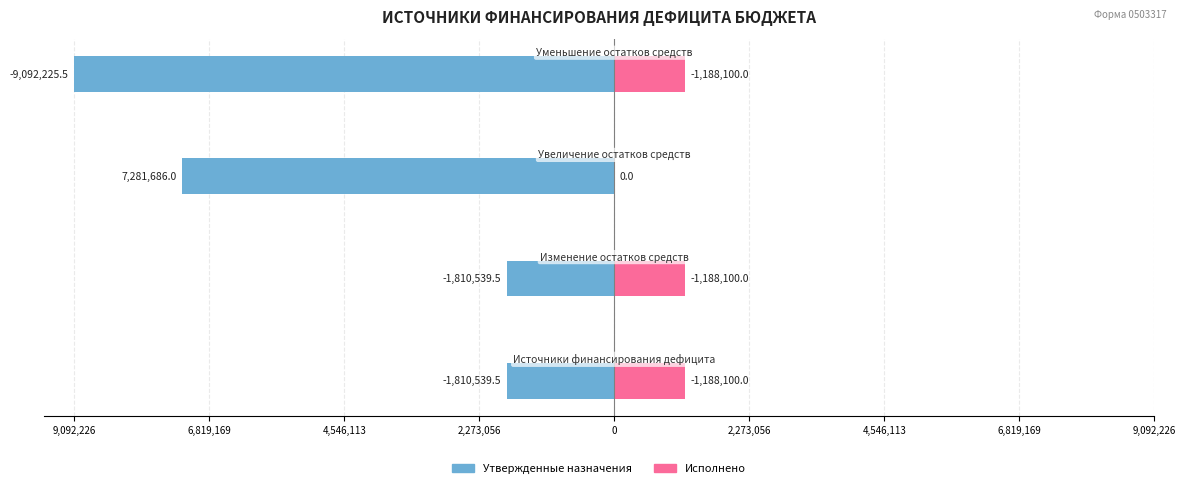

Which has a higher value, 9,092,226 or 4,546,113?

4,546,113